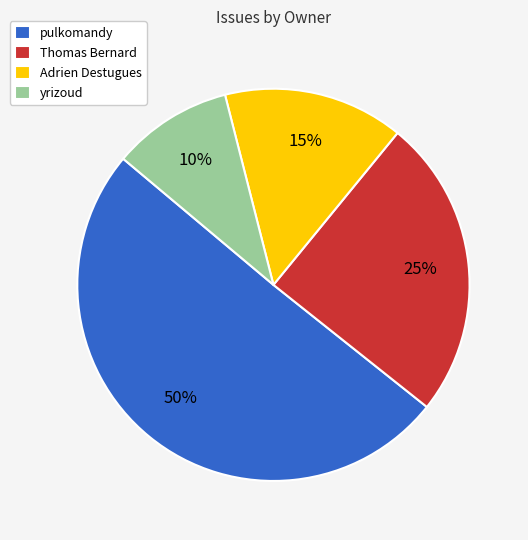

Which slice is the largest?

pulkomandy